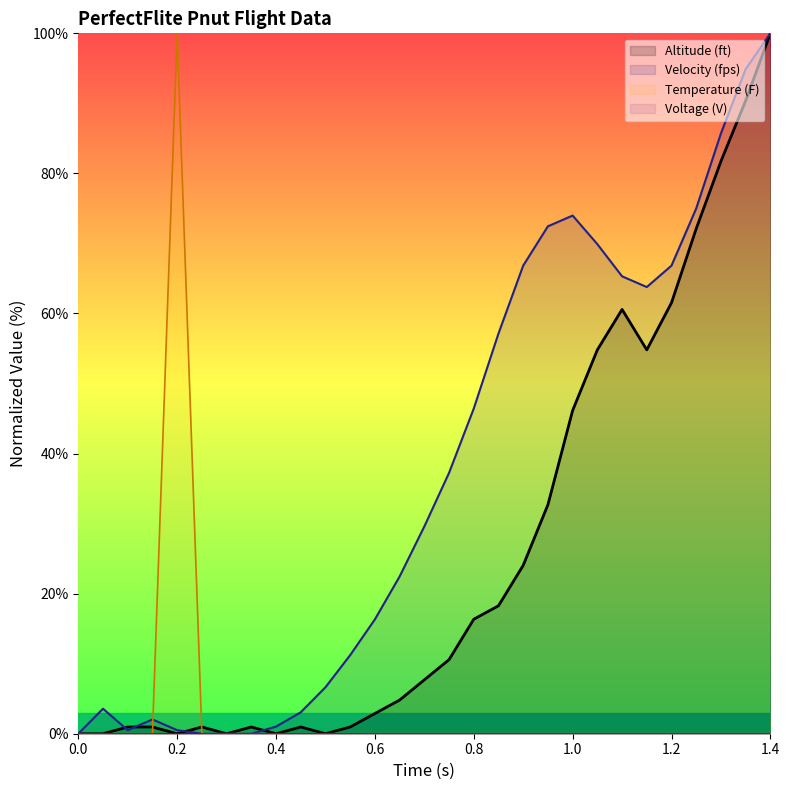

The value of Temperature (F) at 0.8 is 0.0. True or false?

True